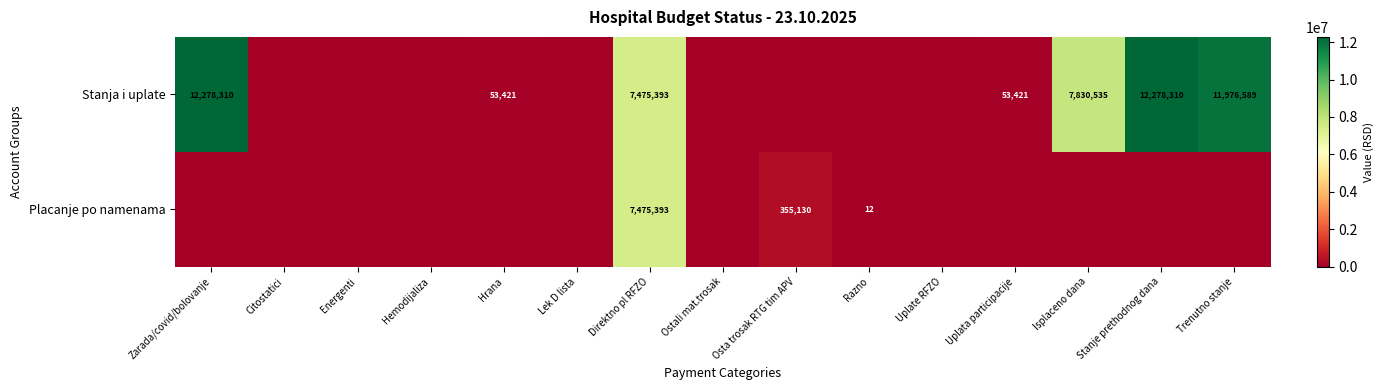

True or false: Stanja i uplate has a value of 12278310 at Zarada/covid/bolovanje.

True